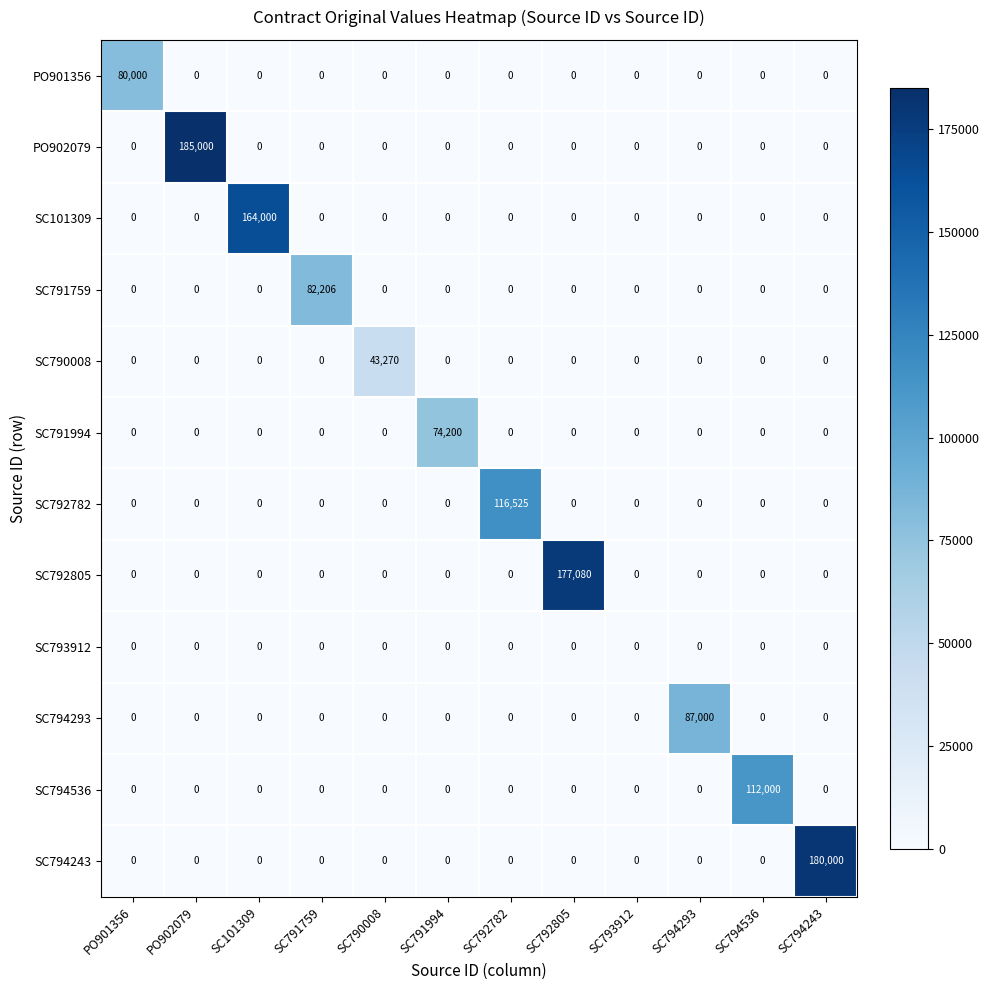

At which label does SC791759 reach its peak?

SC791759